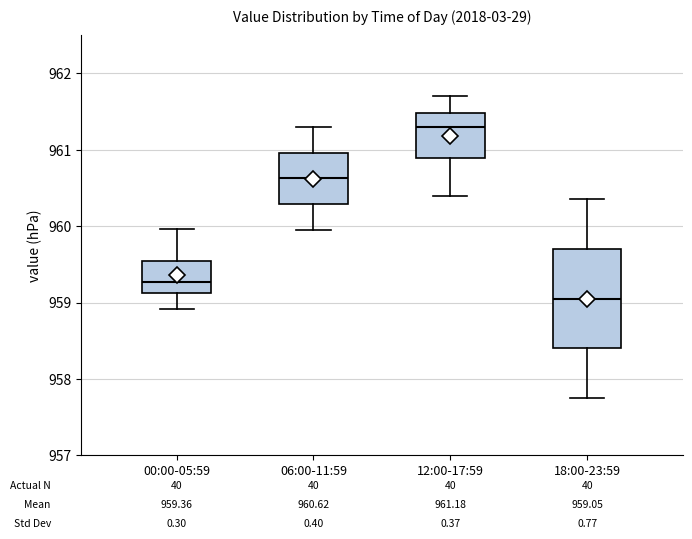

Which box's median line is the highest?

12:00-17:59